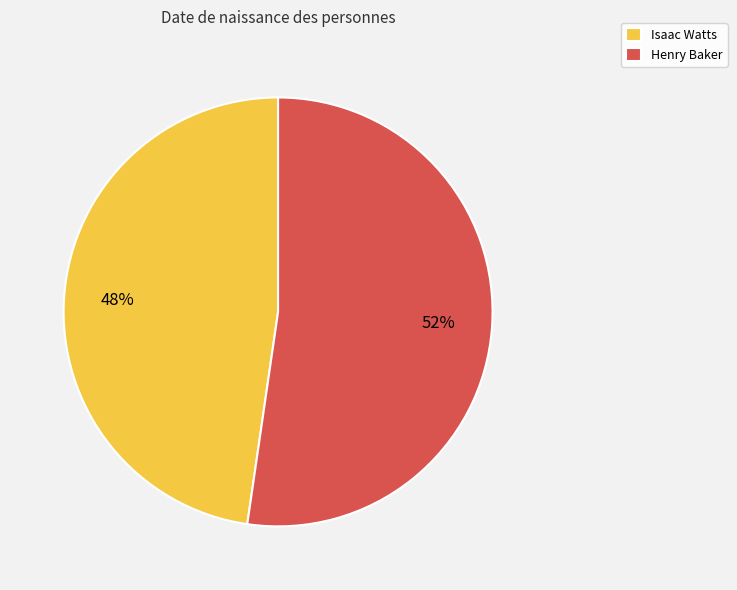

Between Henry Baker and Isaac Watts, which is larger?

Henry Baker